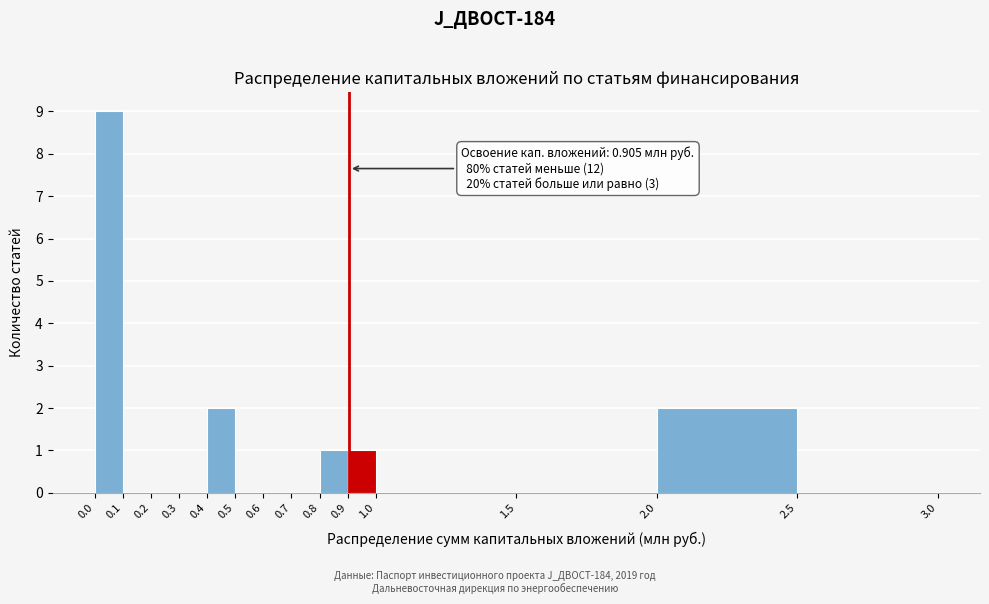

Over which range of the x-axis is the bar tallest?

0.0 to 0.1